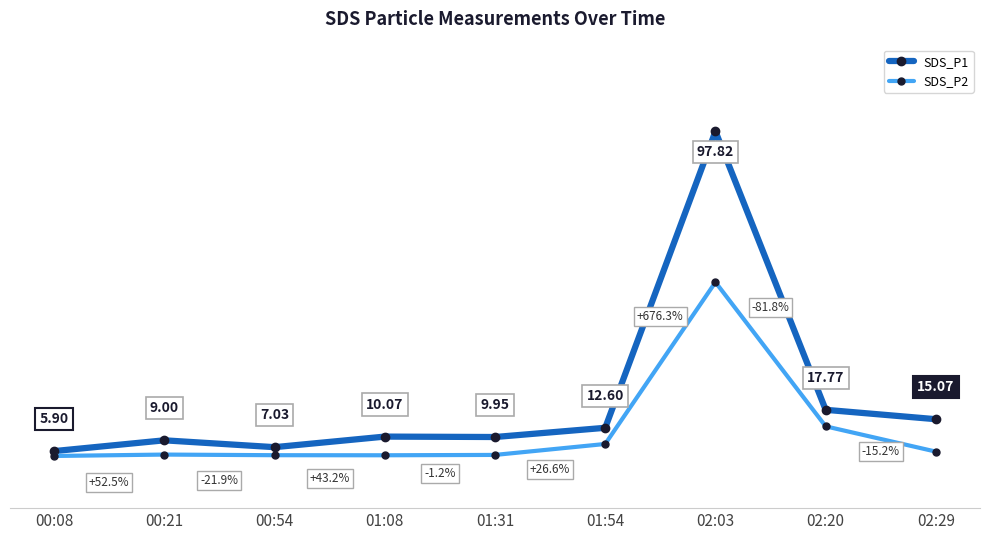

At which category does SDS_P2 reach its first local valley?

01:08